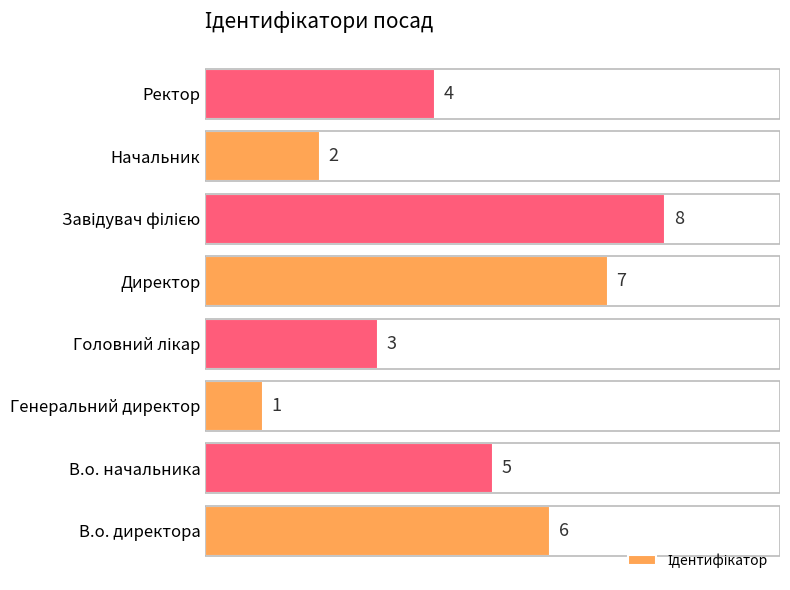

What is the difference between the maximum and minimum values?

7